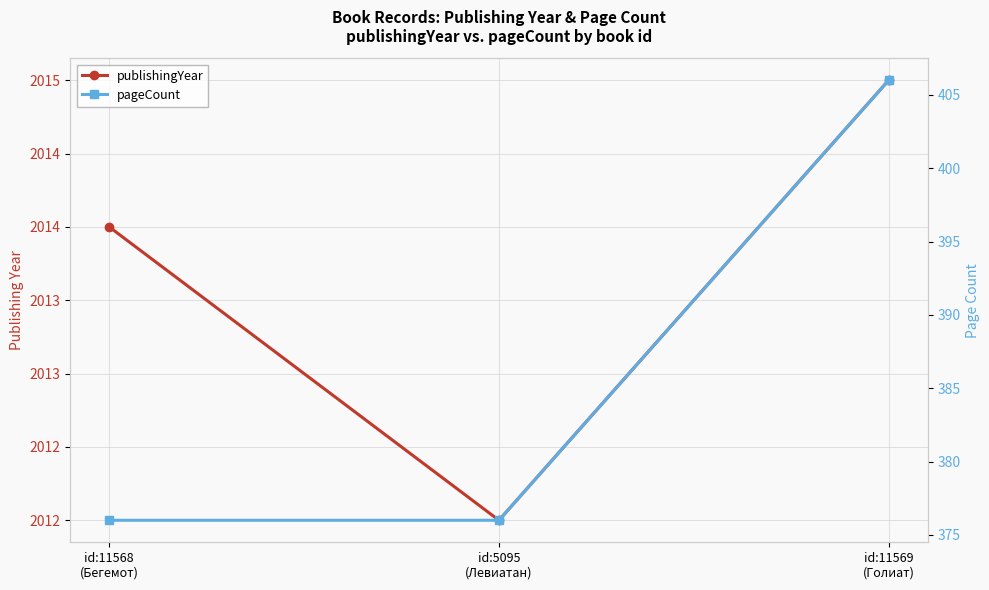

Reading left to right, extract all data points from this chart.

publishingYear: id:11568
(Бегемот)=2014	id:5095
(Левиатан)=2012	id:11569
(Голиат)=2015
pageCount: id:11568
(Бегемот)=376	id:5095
(Левиатан)=376	id:11569
(Голиат)=406